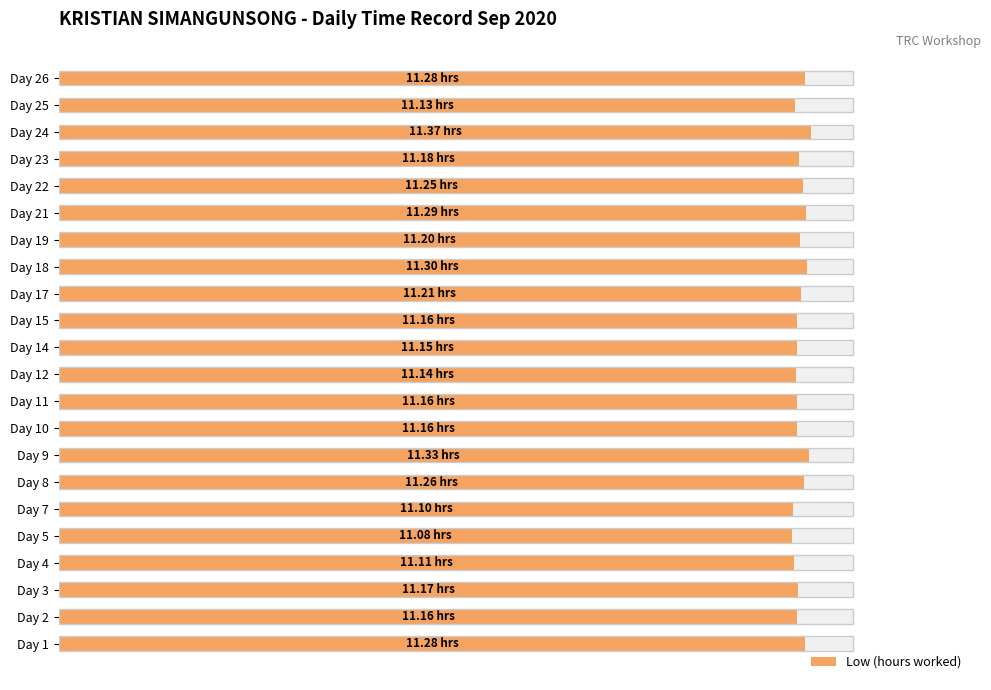

Between 14 and 19, which is larger?

19